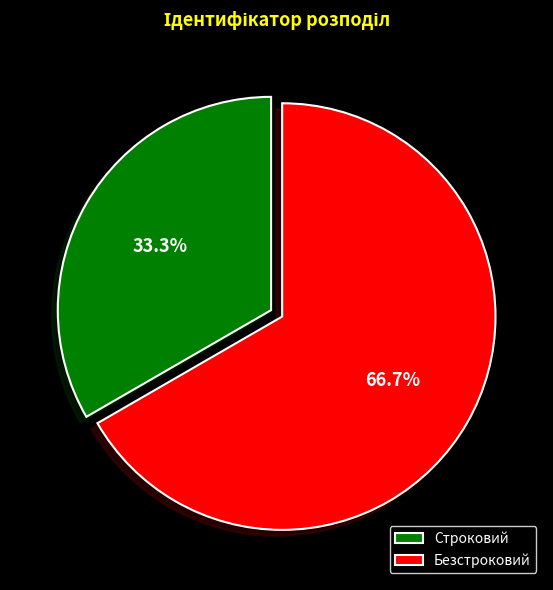

Rank the categories by value from lowest to highest.

Строковий, Безстроковий